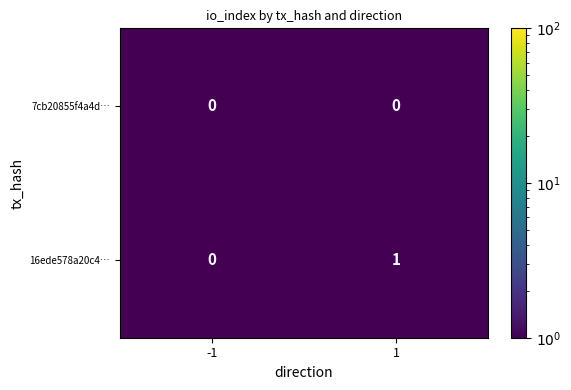

Is it true that 7cb20855f4a4d… equals 0 at -1?

True